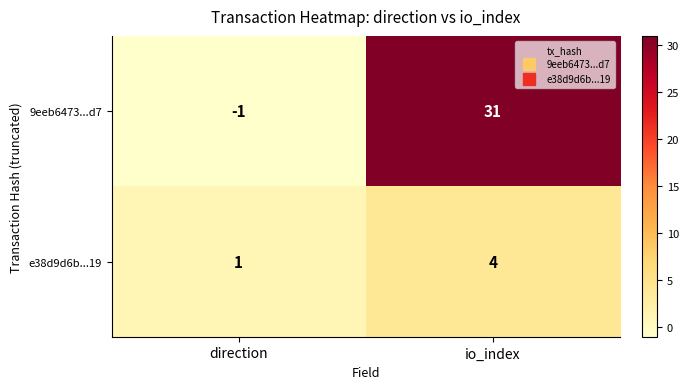

Reading left to right, what are all the values shown in this chart?

9eeb6473...d7: direction=-1	io_index=31
e38d9d6b...19: direction=1	io_index=4